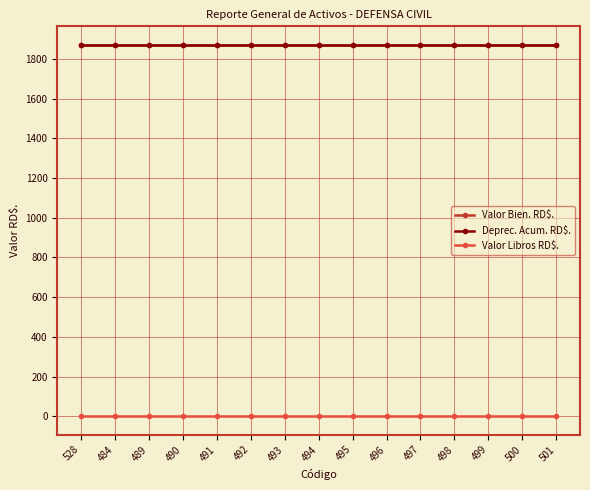

Is the value of Valor Libros RD$. at 494 greater than the value of Valor Bien. RD$. at 528?

No